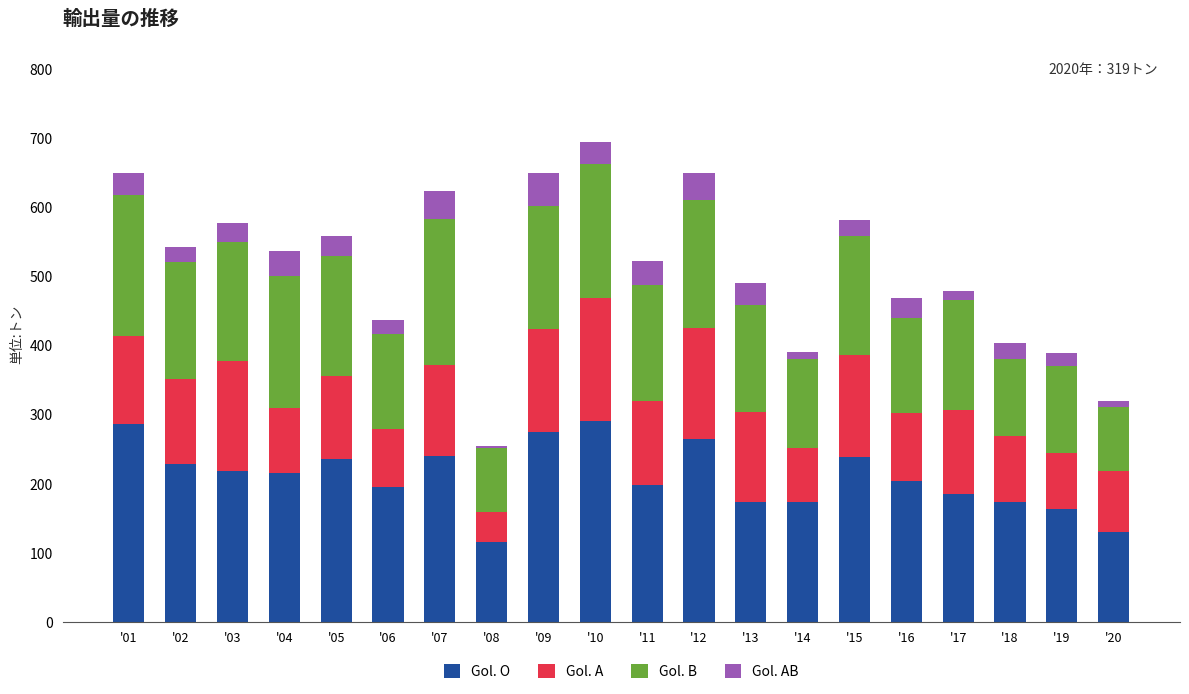

What is the lowest value of the Gol. O series?

116